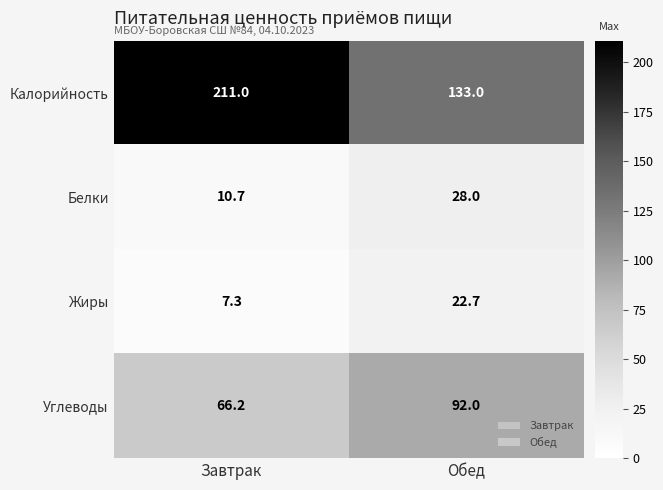

What is the greatest value displayed?

211.0